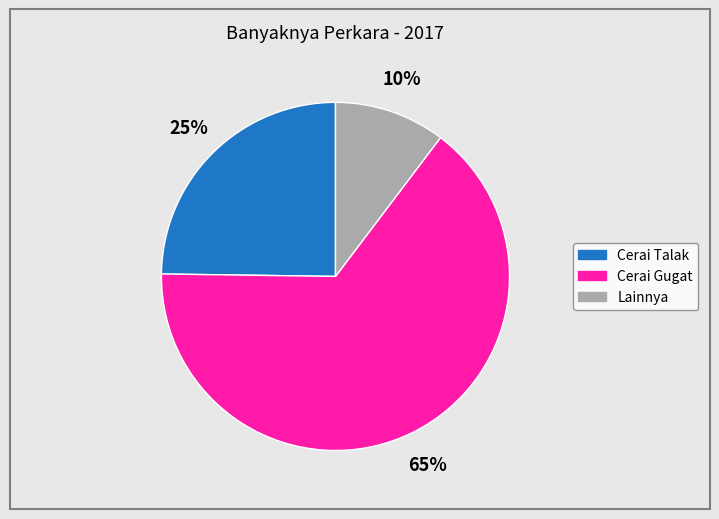

Does Lainnya represent more than half of the total?

No